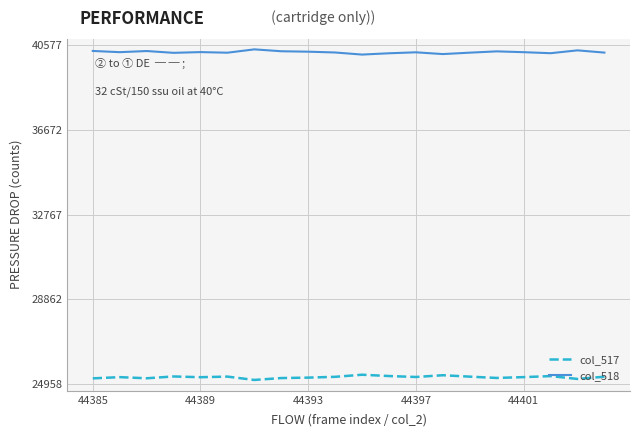

Which series has the largest total across all categories?

col_518